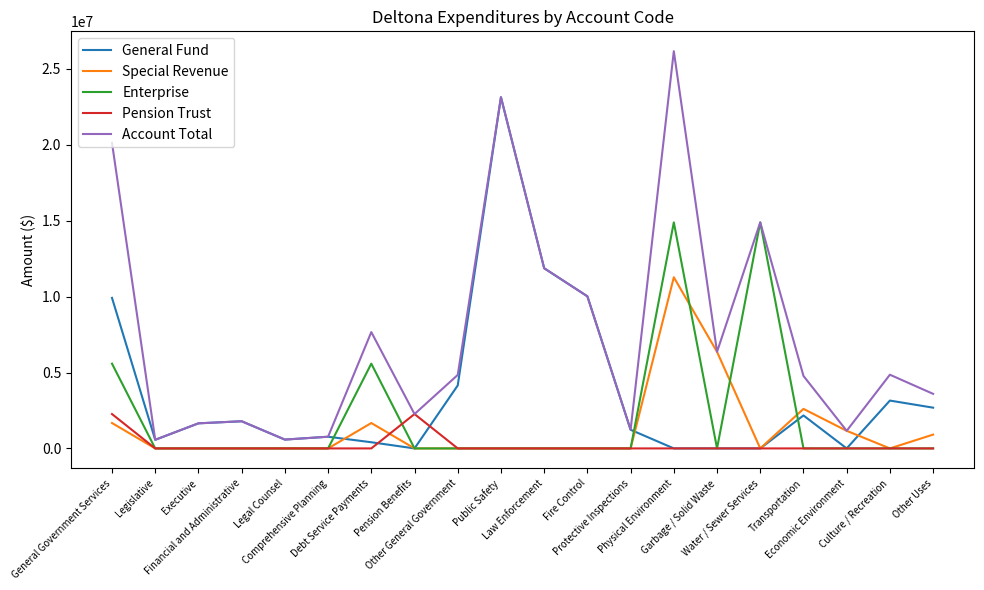

Which series has the largest range (max minus min)?

Account Total